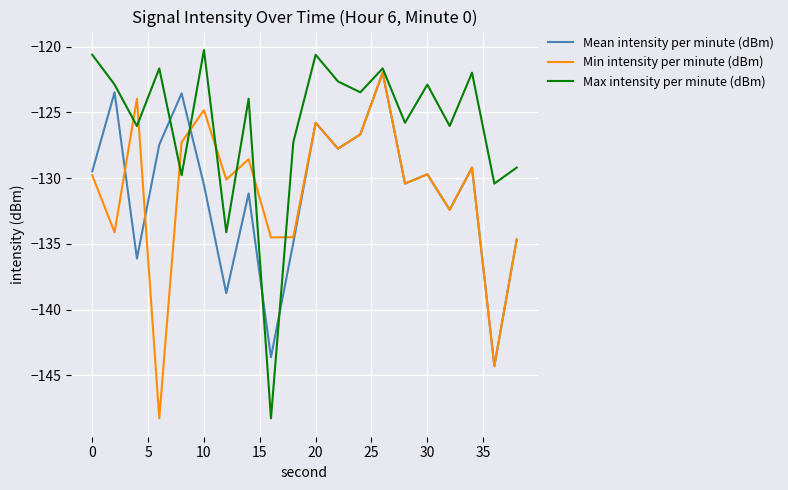

What is the minimum value for Min intensity per minute (dBm)?

-148.3